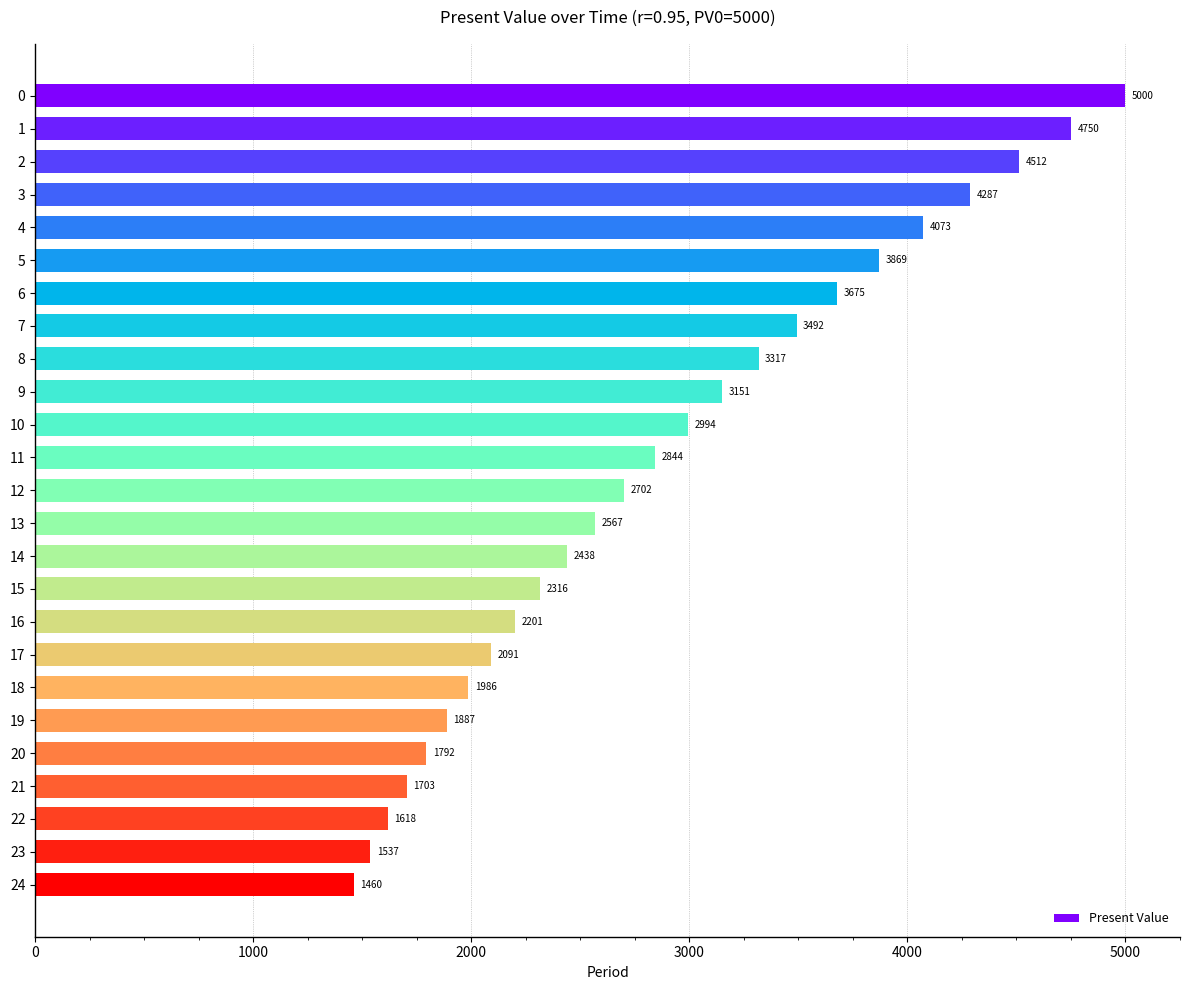

What is the value of the 6th bar from the top?

3868.9